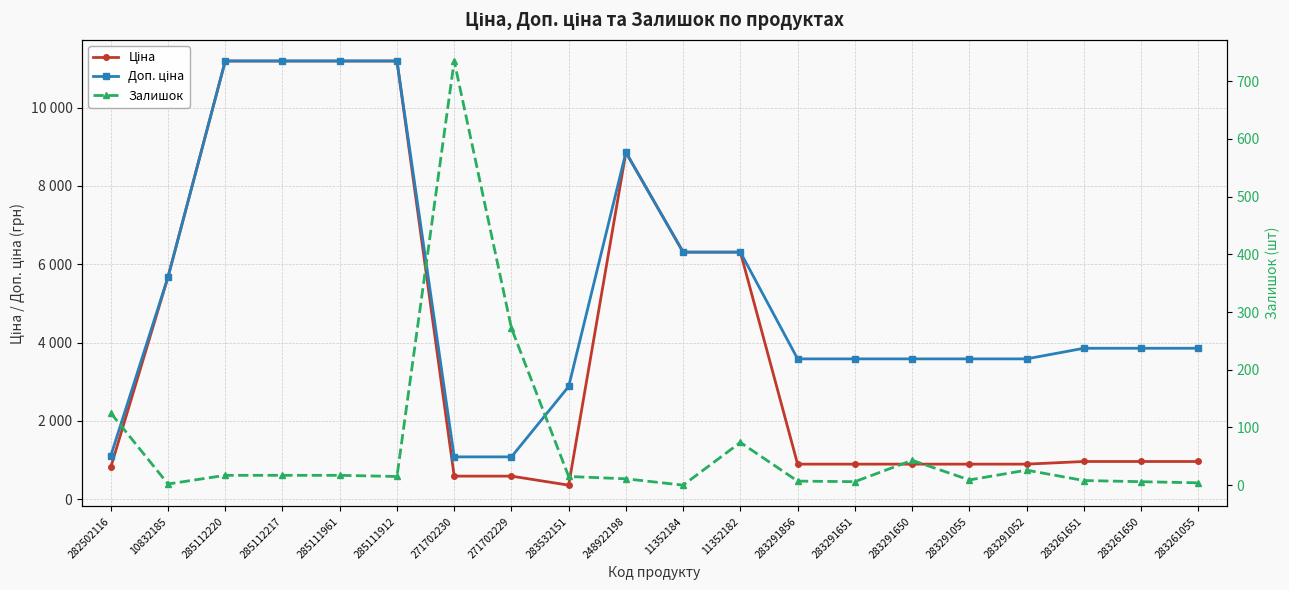

In Ціна, how many points are higher than both neighbors (excluding endpoints)?

1